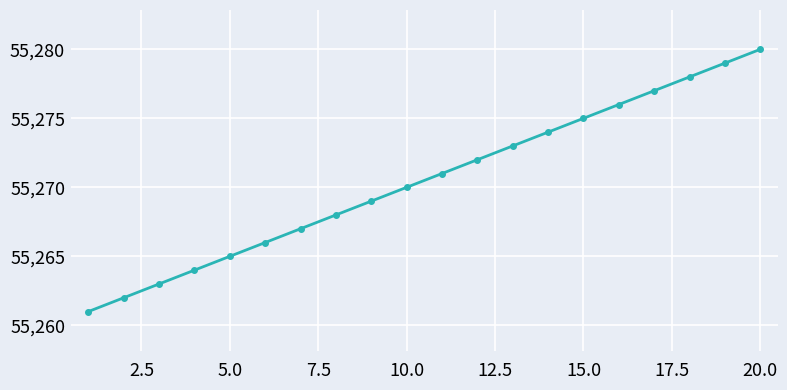

What is the value of the 16th point from the left?

55276